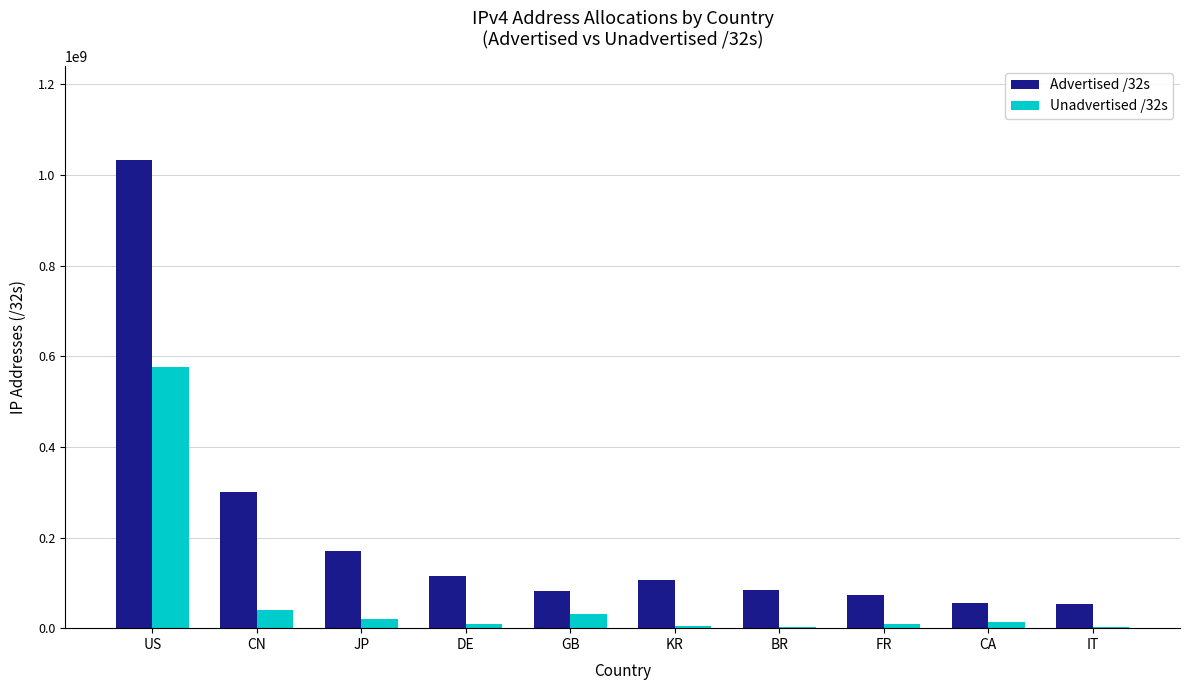

The Advertised /32s series shows 144036141 at BR. True or false?

False